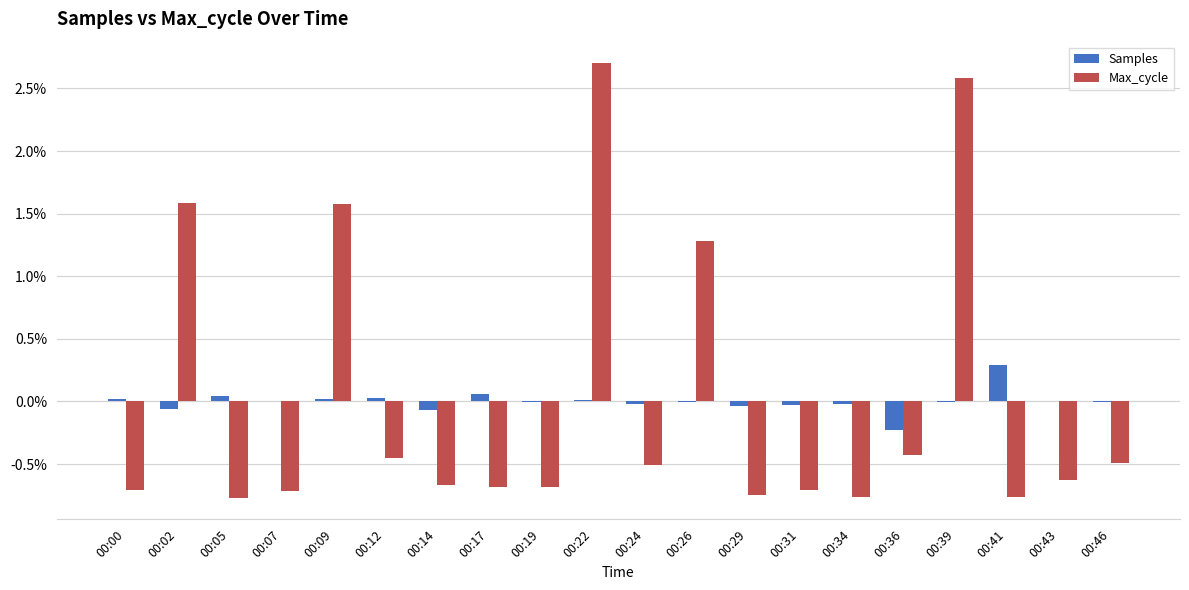

Which category has the highest value in the Samples series?

00:41